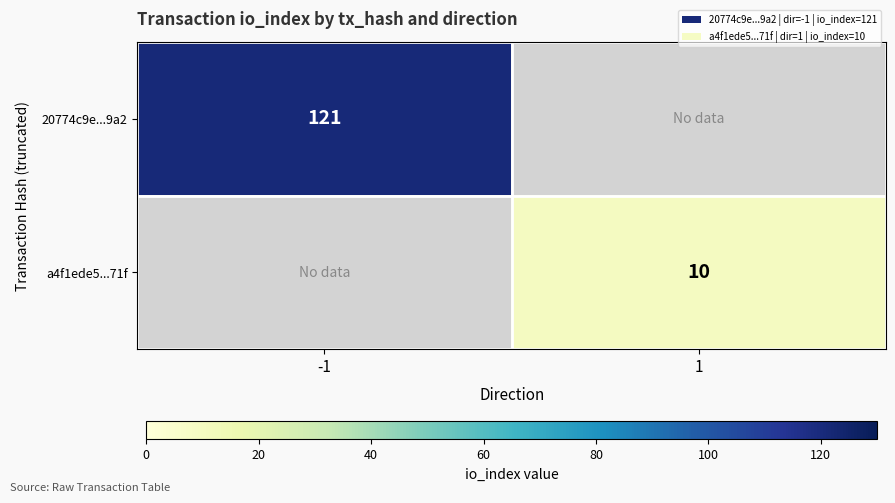

Is it true that a4f1ede5...71f equals 10 at 1?

True